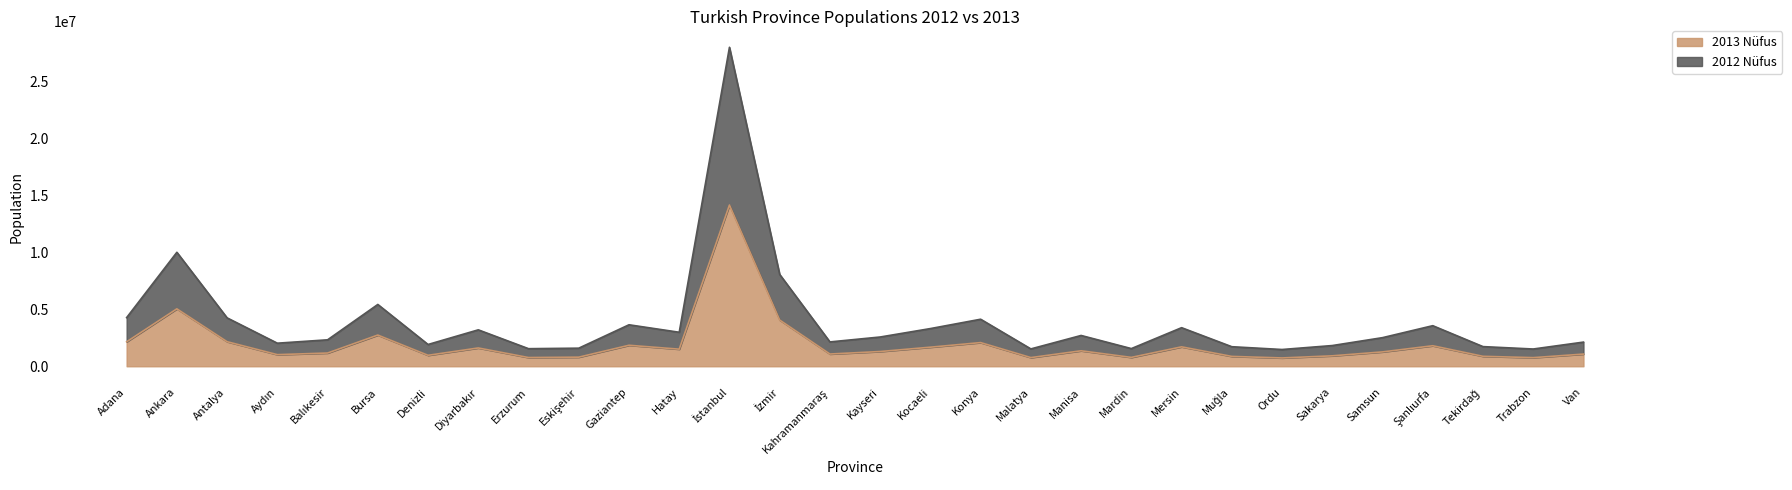

At which category is the sum across all series the highest?

İstanbul